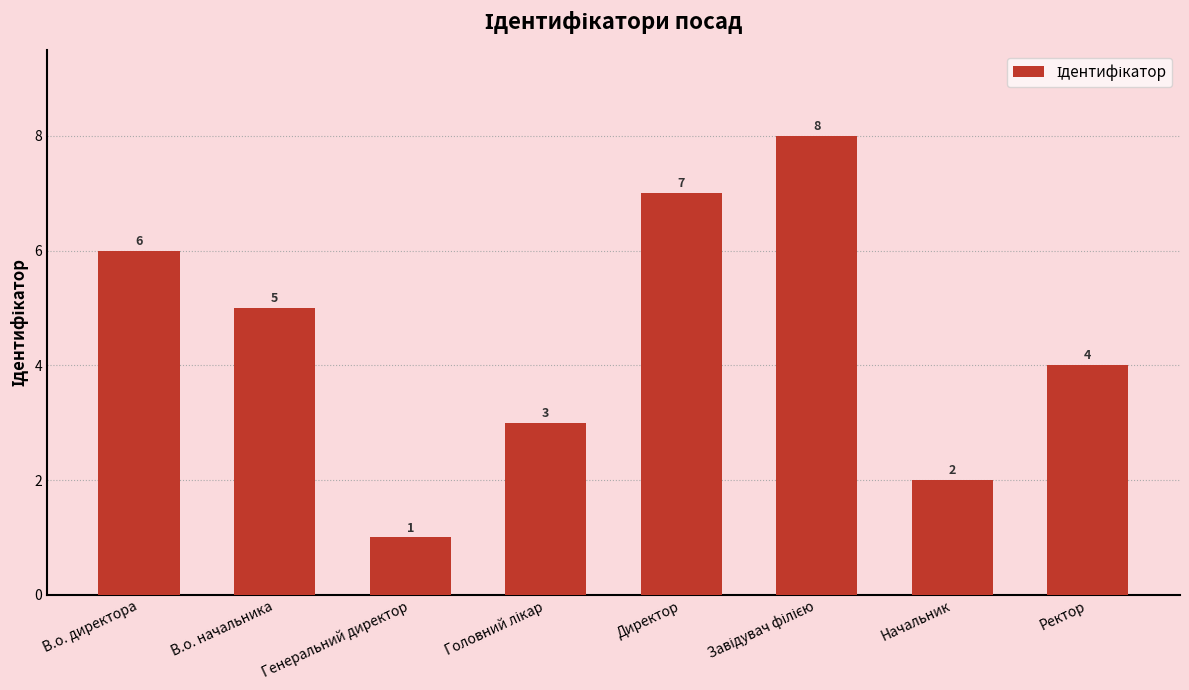

How many values are below 5?

4